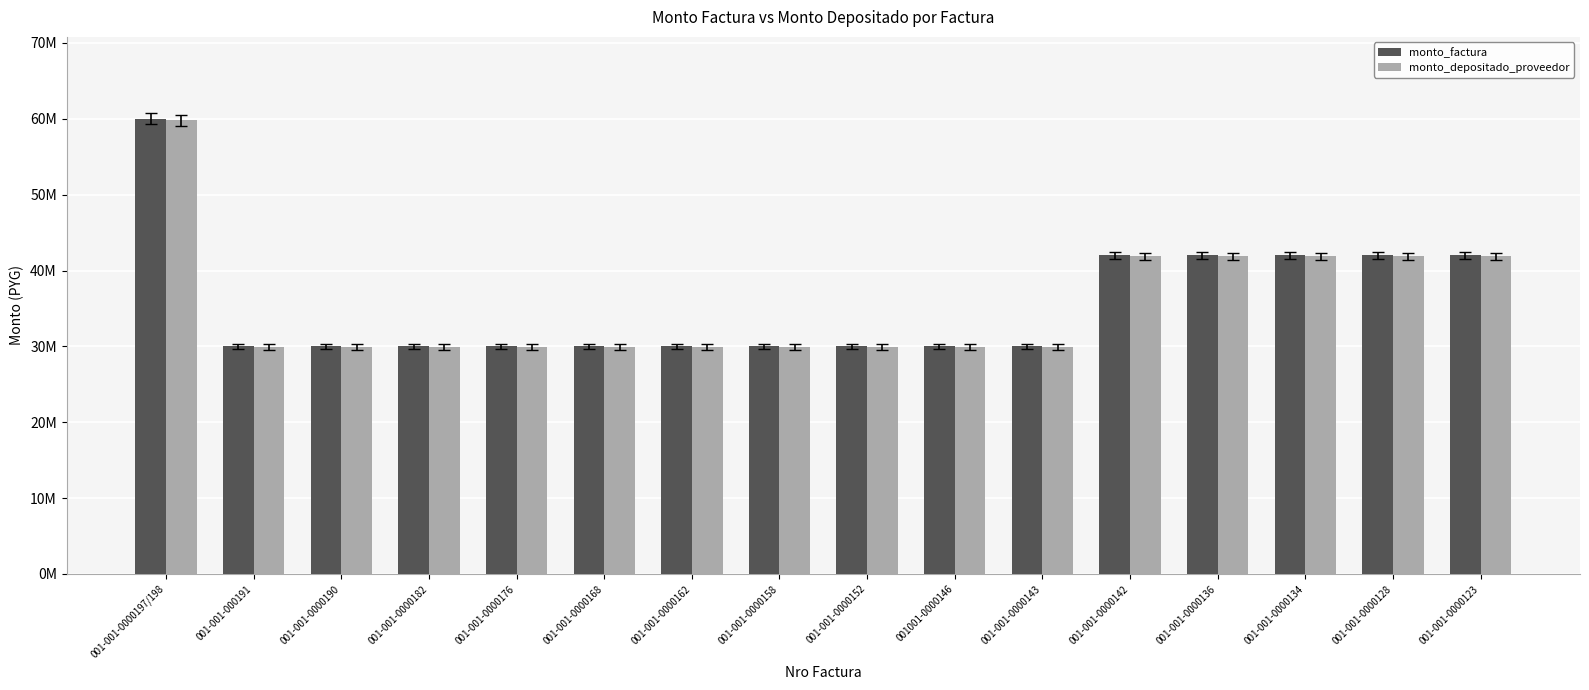

What are all the series names shown in the legend?

monto_factura, monto_depositado_proveedor